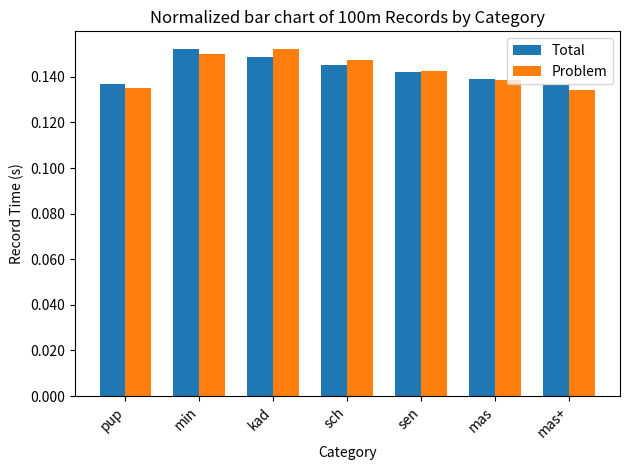

Is it true that Problem equals 0.3 at kad?

False